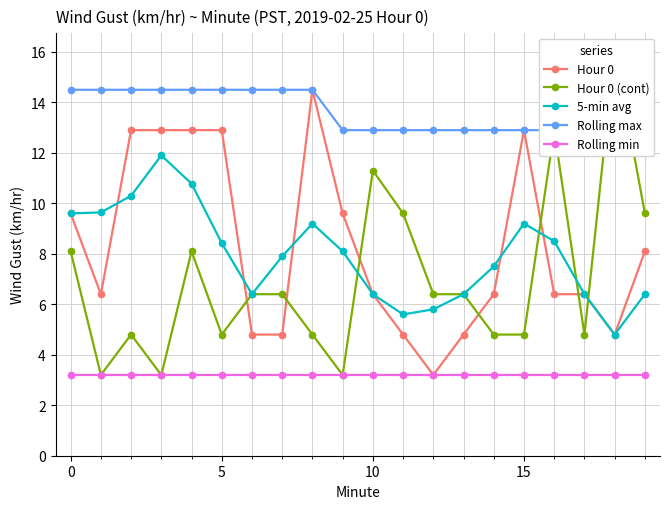

True or false: Hour 0 (cont) and Hour 0 cross at least once.

True